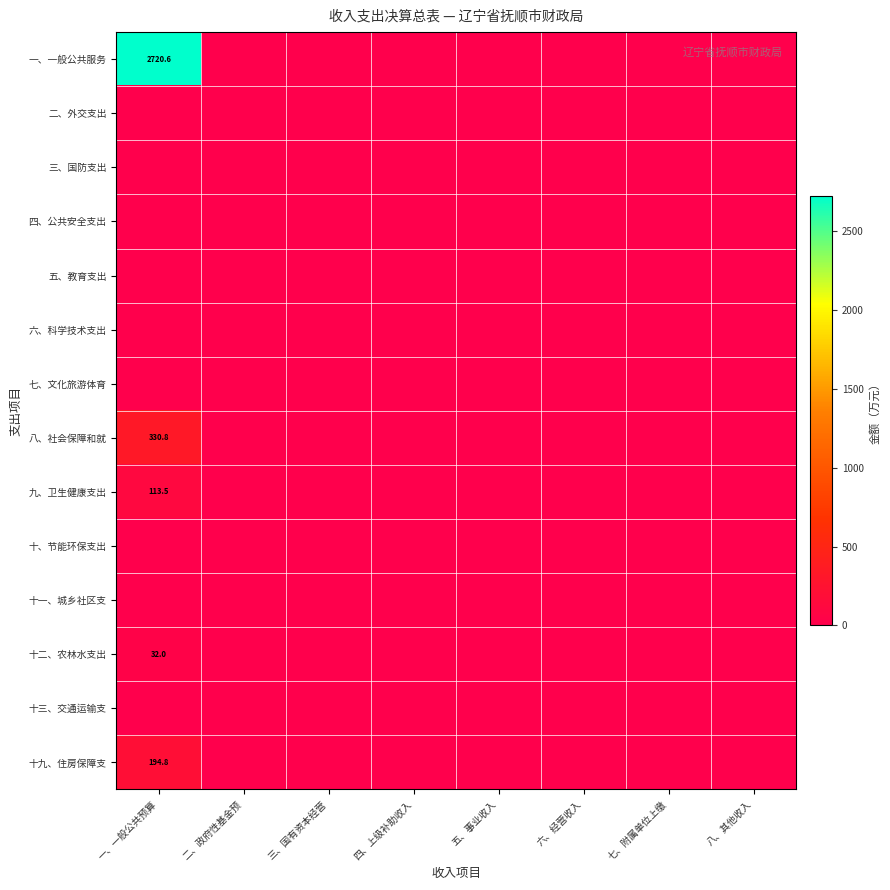

What is the sum of all 十九、住房保障支 values?

194.8